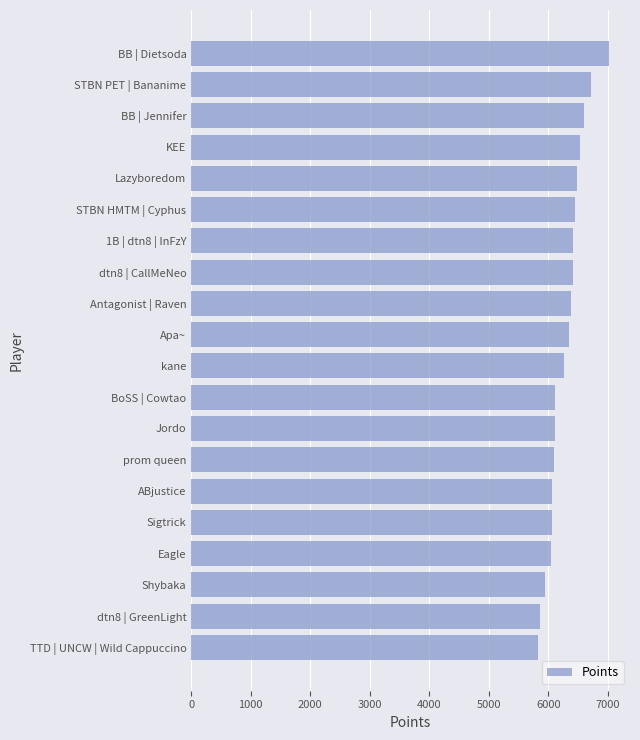

Which label corresponds to the largest value in the chart?

BB | Dietsoda